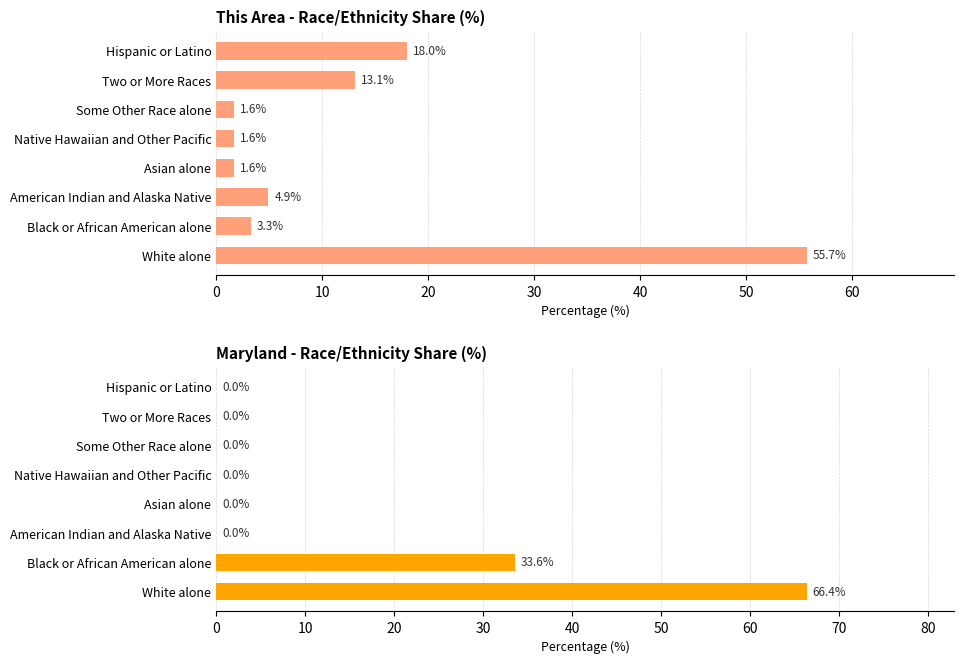

Does the chart contain any negative values?

No